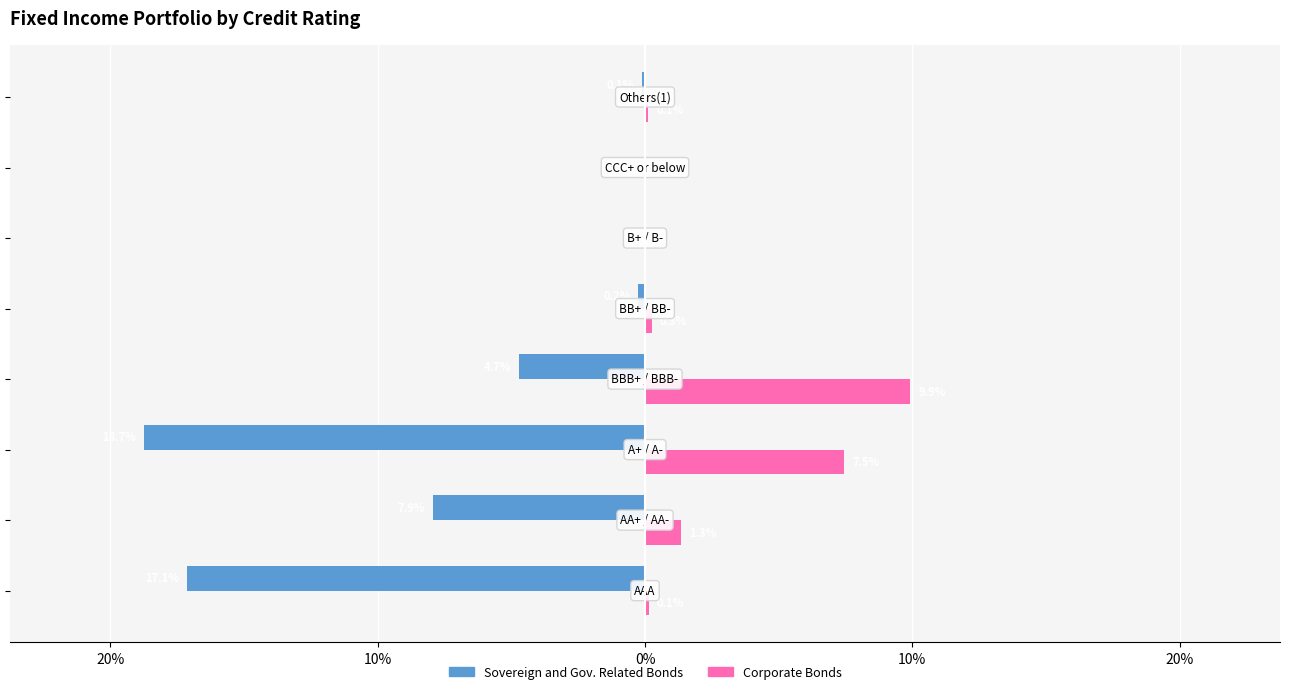

Rank the series by their average value, from lowest to highest.

Sovereign and Gov. Related Bonds, Corporate Bonds